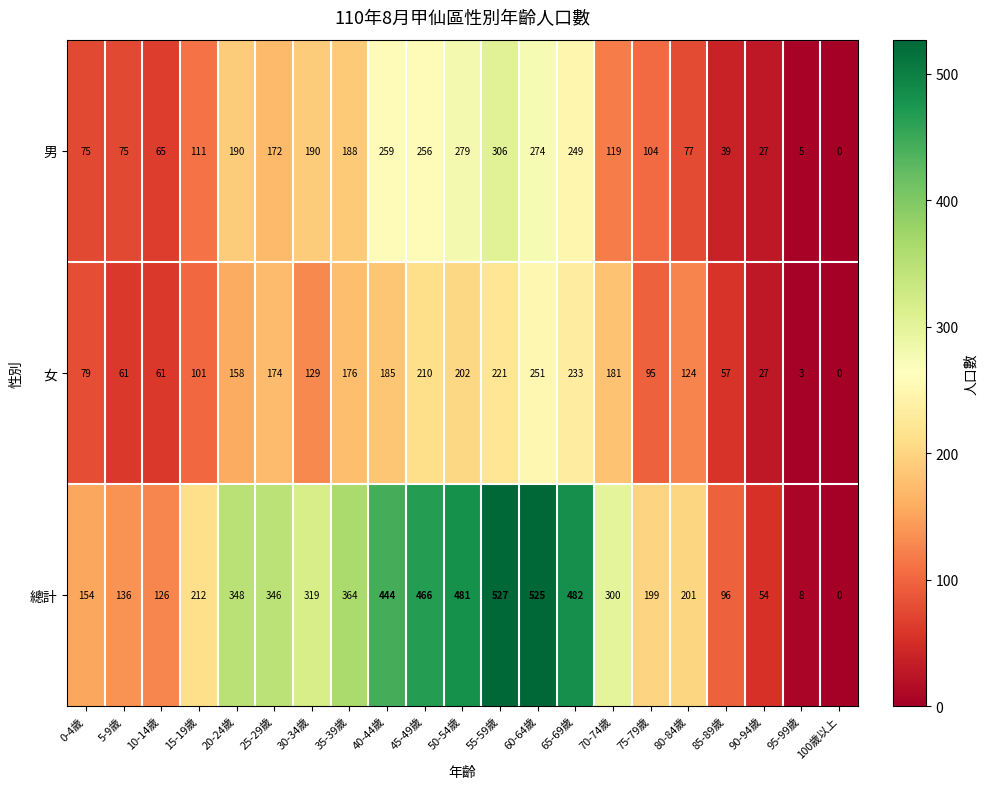

Which series has the largest range (max minus min)?

總計